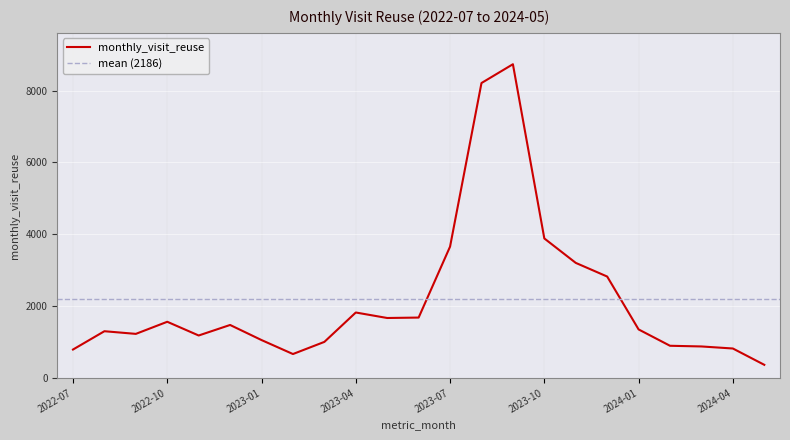

At which category does the data reach its first local peak?

2022-08